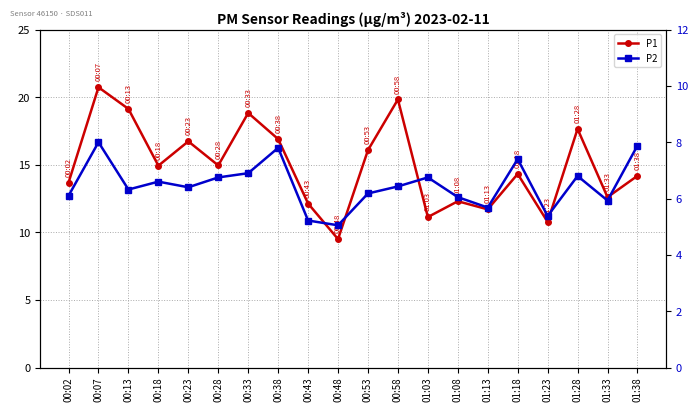

True or false: P1 and P2 cross at least once.

False